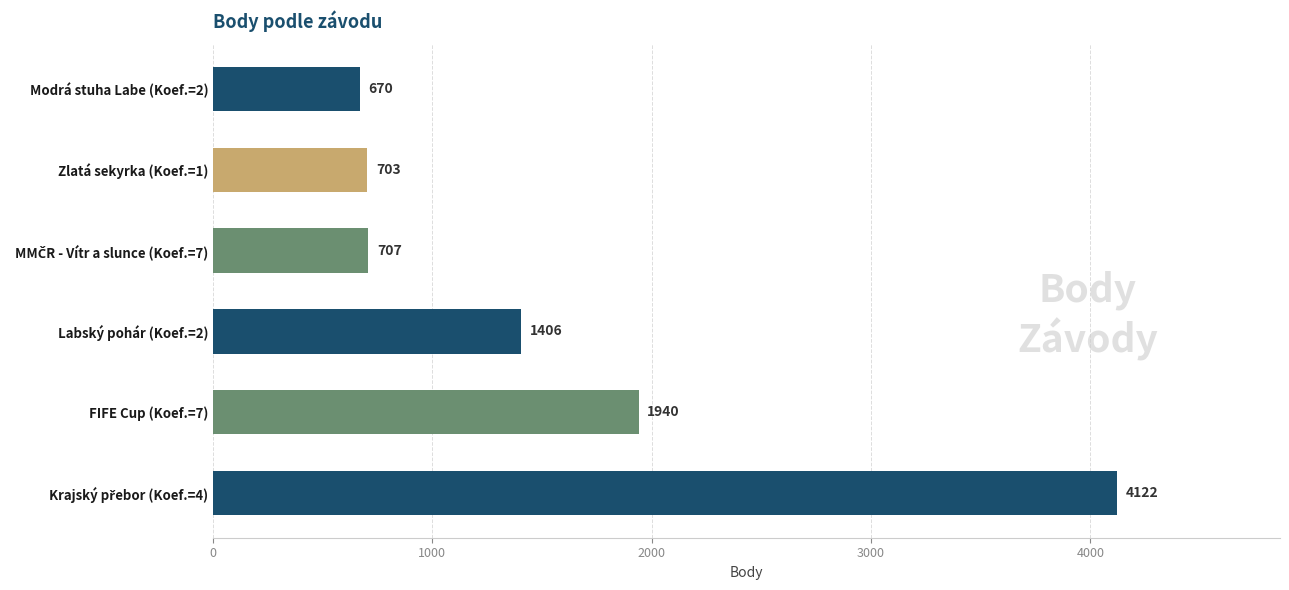

What is the average value?

1591